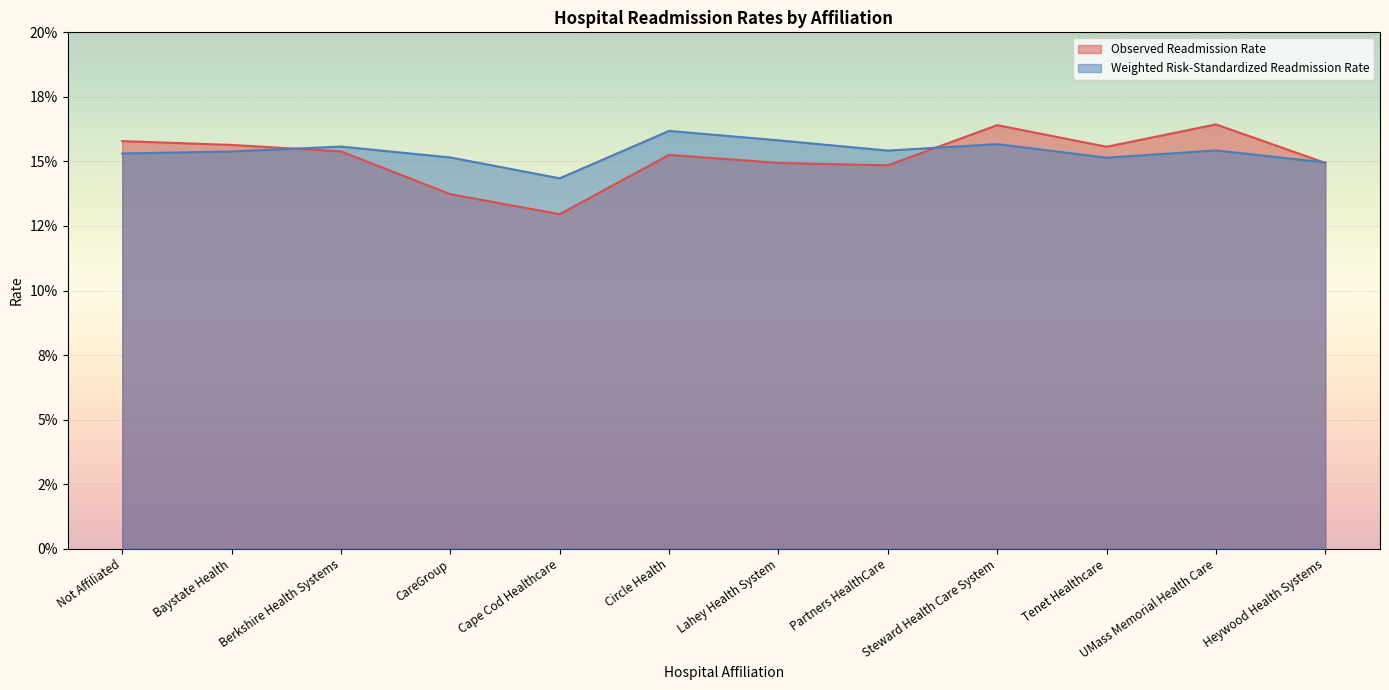

At CareGroup, list the series in order from smallest to largest.

Observed Readmission Rate, Weighted Risk-Standardized Readmission Rate